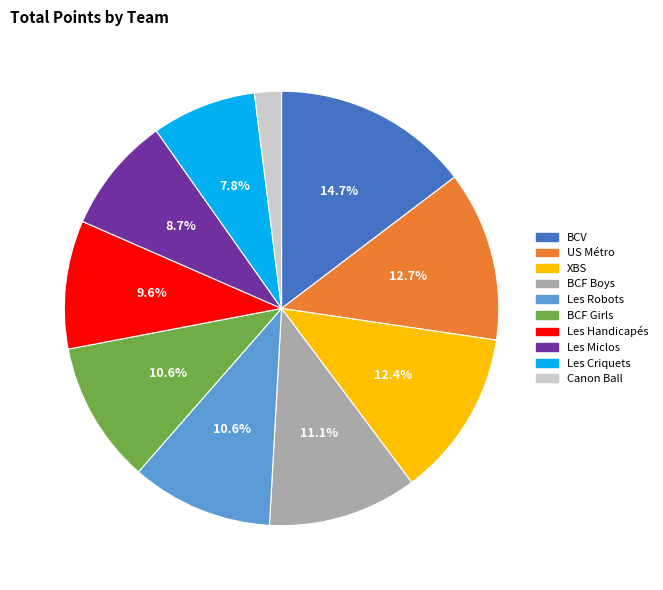

To the nearest percent, what is the average slice percentage?

10%